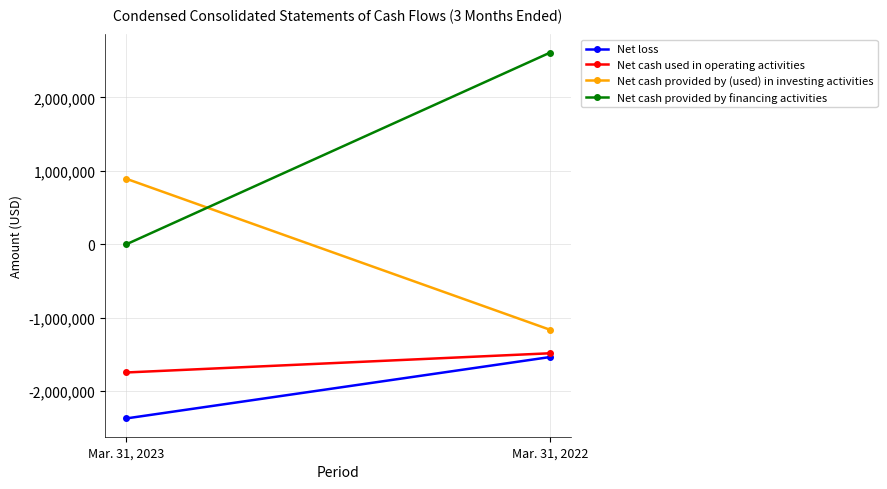

The Net loss series shows -2370500 at Mar. 31, 2023. True or false?

True